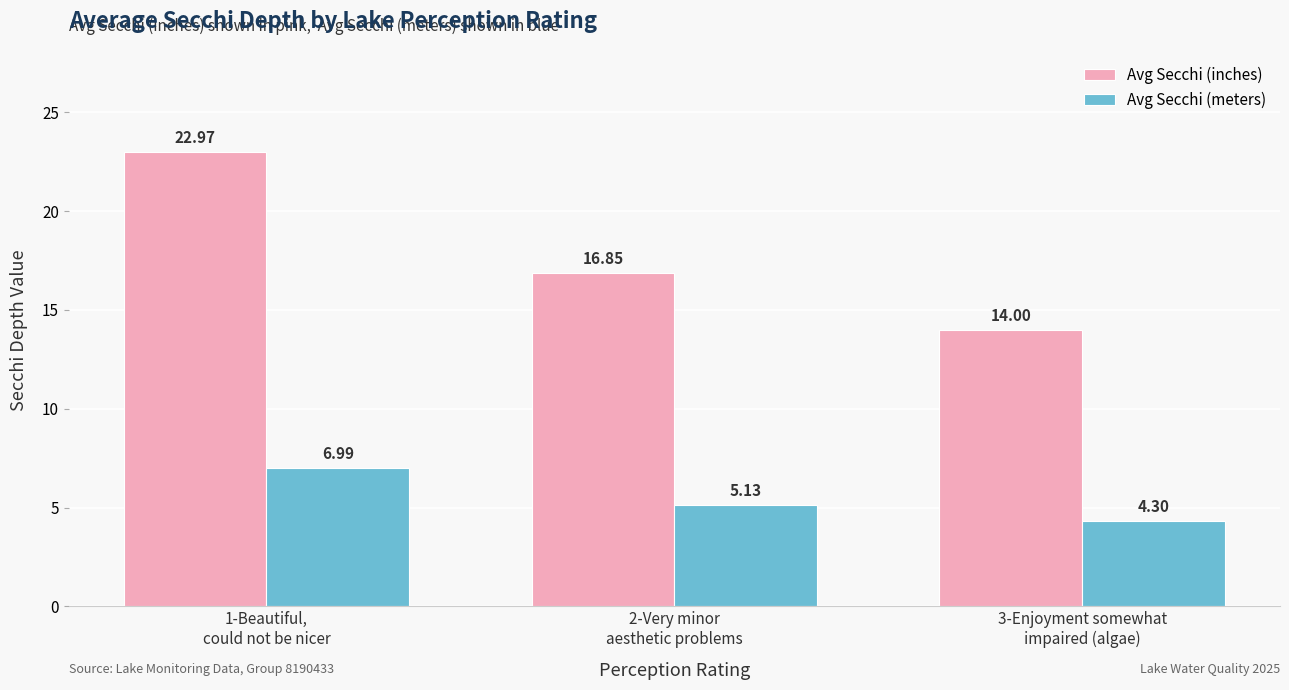

What is the highest value of the Avg Secchi (inches) series?

23.0